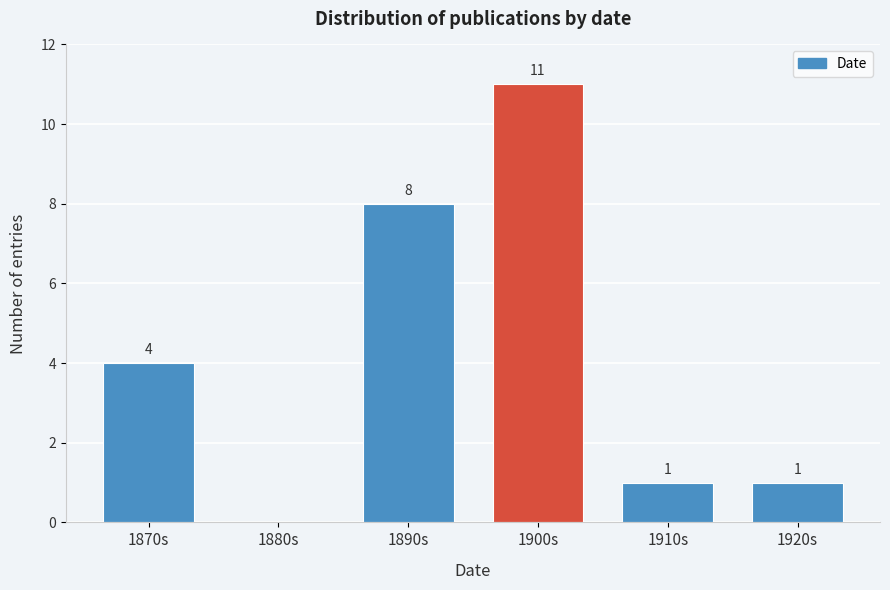

Reading left to right, what are all the values shown in this chart?

1870s=4	1880s=0	1890s=8	1900s=11	1910s=1	1920s=1